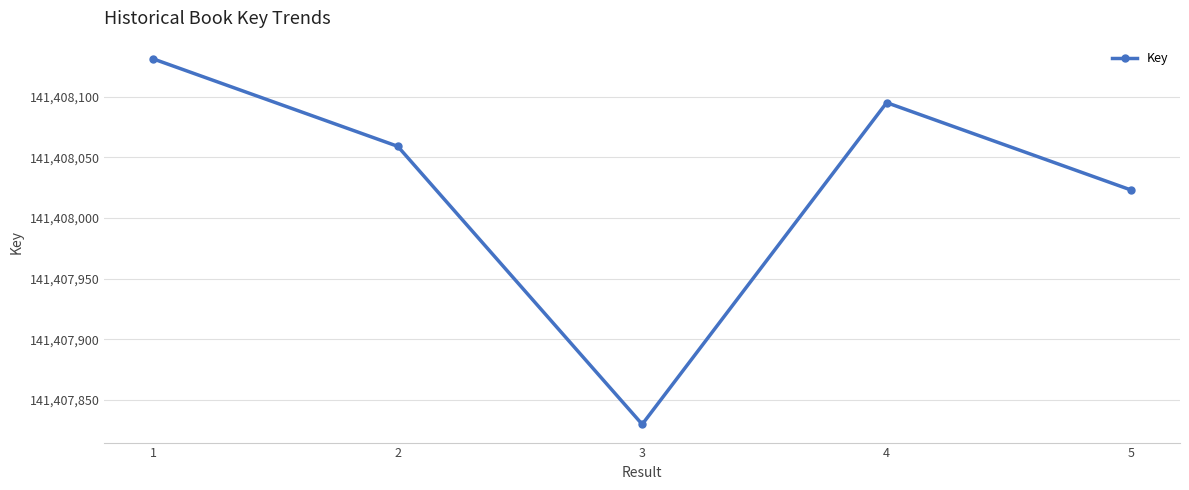

How many points are higher than both their immediate neighbors (excluding endpoints)?

1